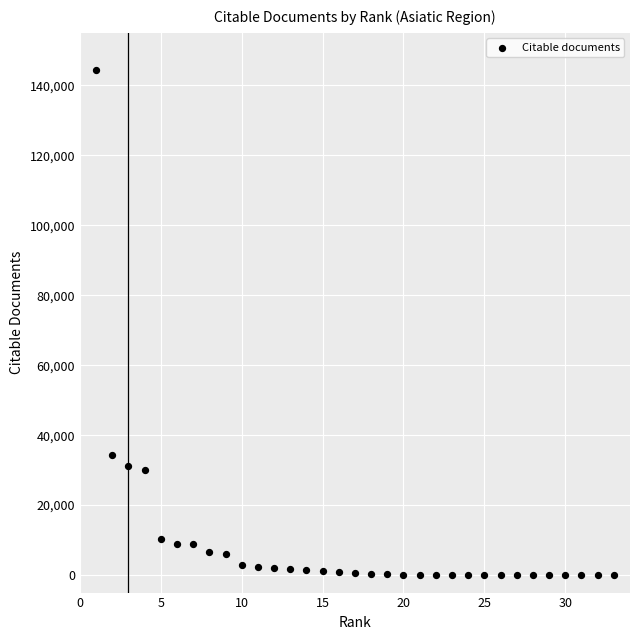

What Y value in the scatter plot is closest to 72163?

34199